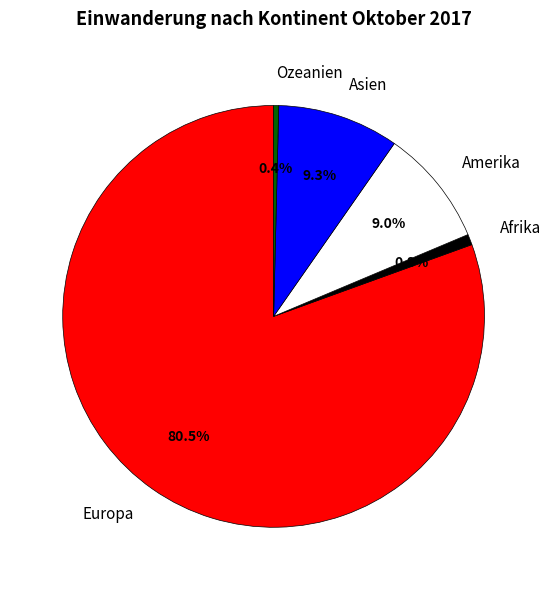

To the nearest percent, what is the average slice percentage?

20%